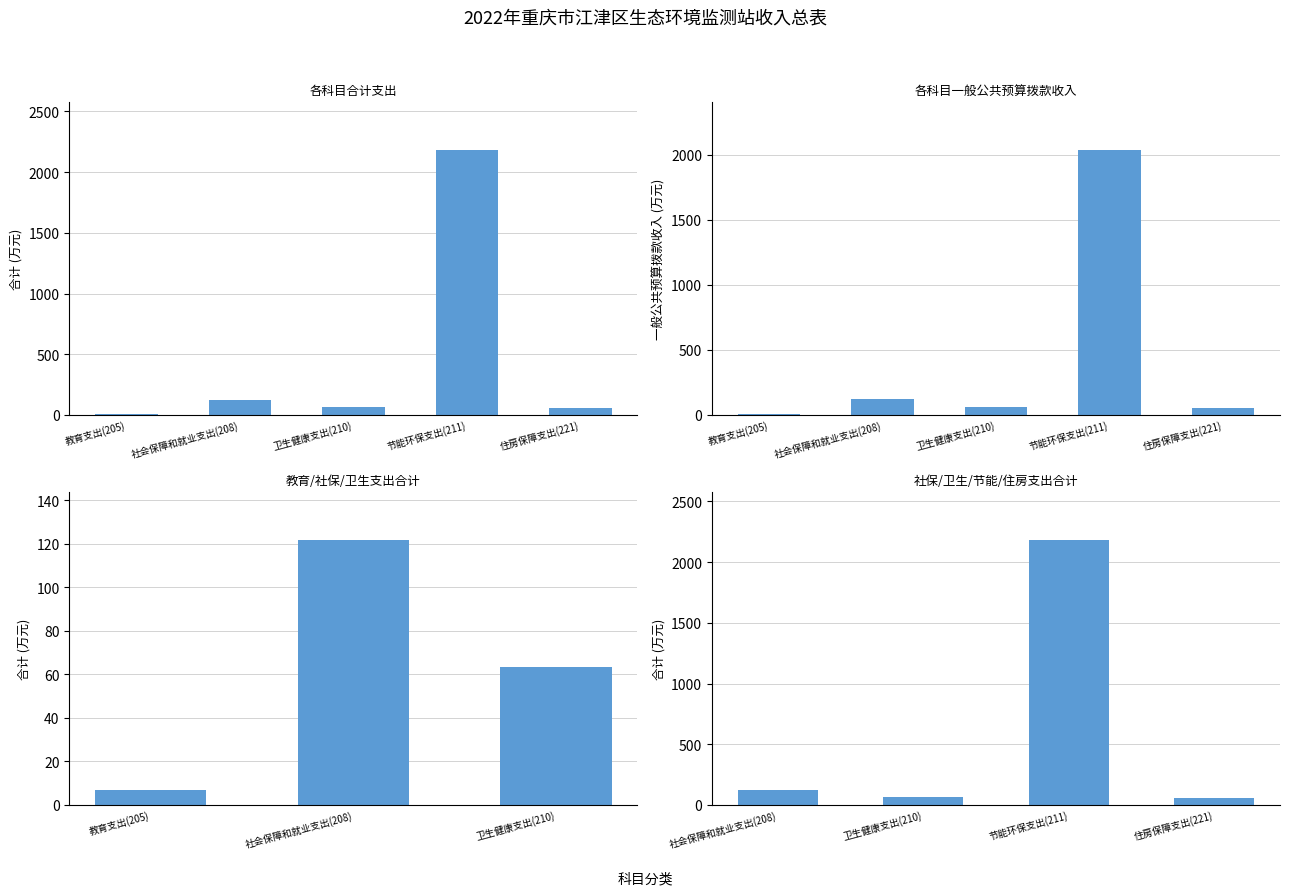

At how many categories does at least one series exceed 548?

1